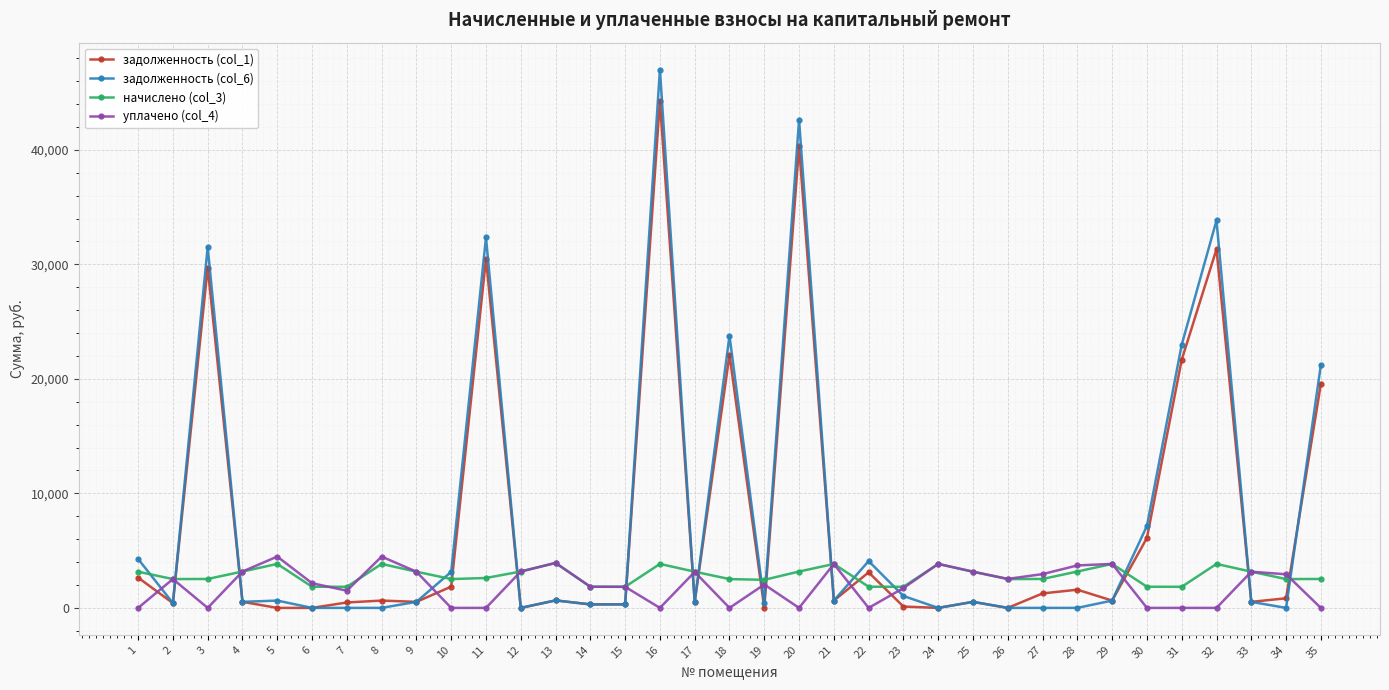

Where is the first local minimum for задолженность (col_1)?

2